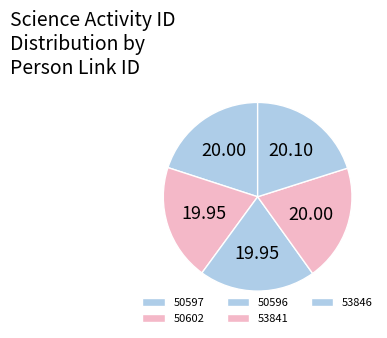

Is there any slice that represents more than half of the pie?

No